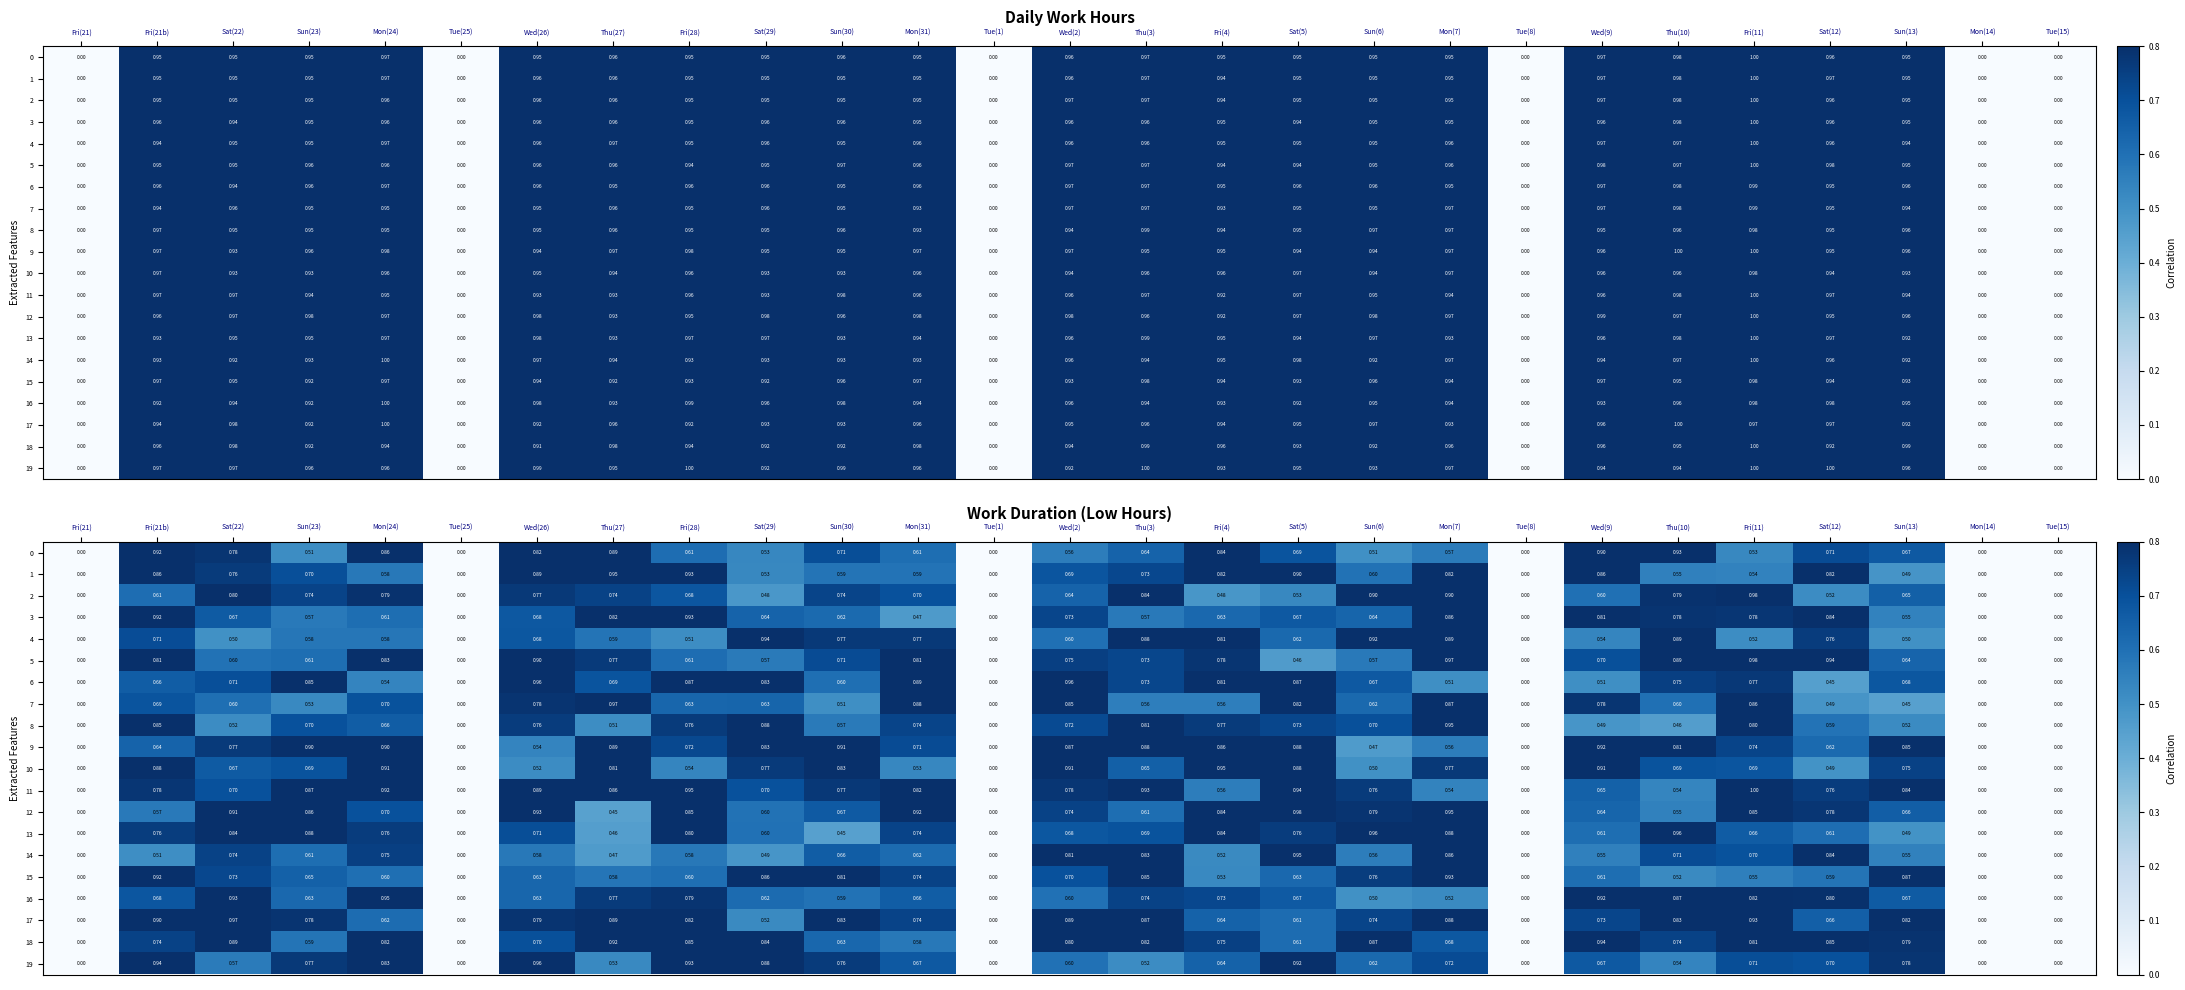

What is the approximate value of 14 at Fri(21b)?

0.5